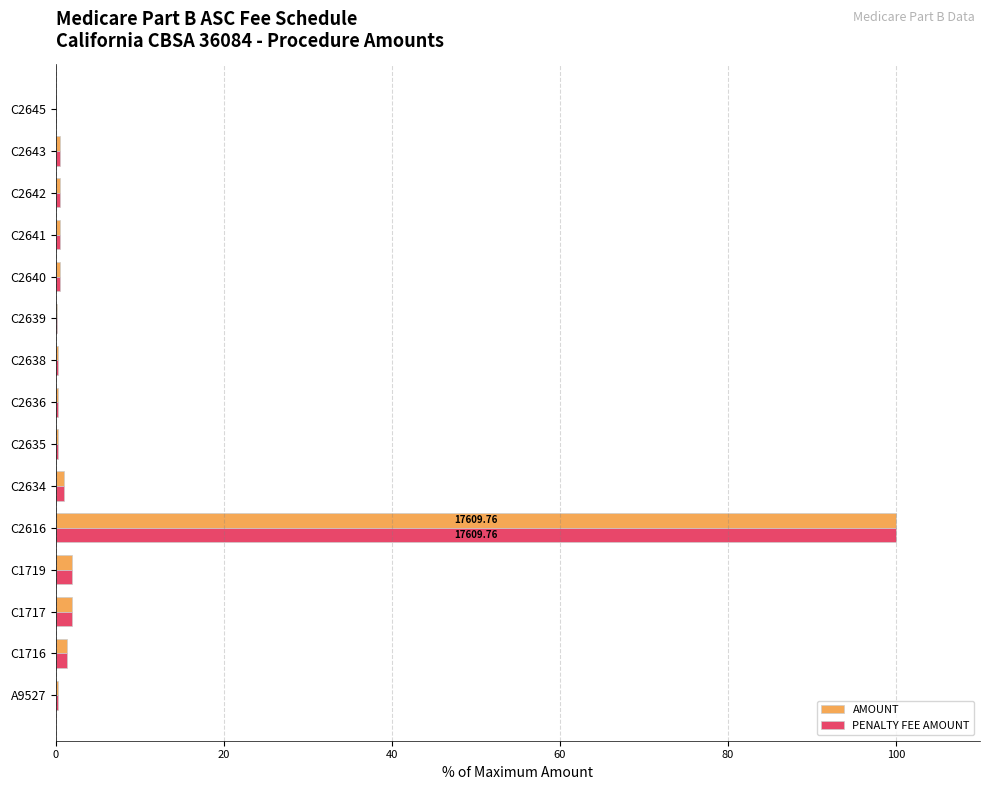

What is the sum of all AMOUNT values?

109.4